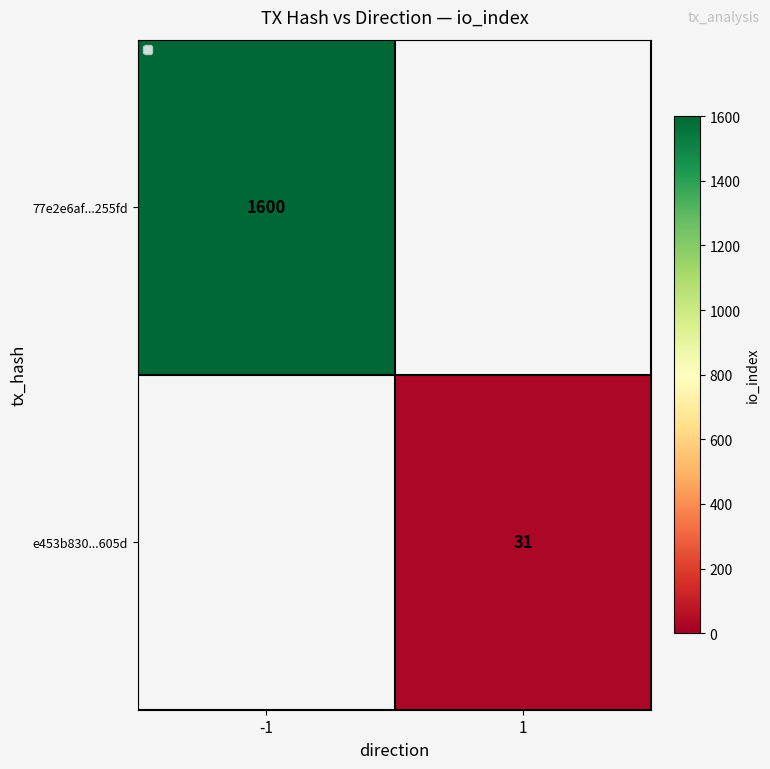

Rank the series at 1 from highest to lowest value.

77e2e6af...255fd, e453b830...605d